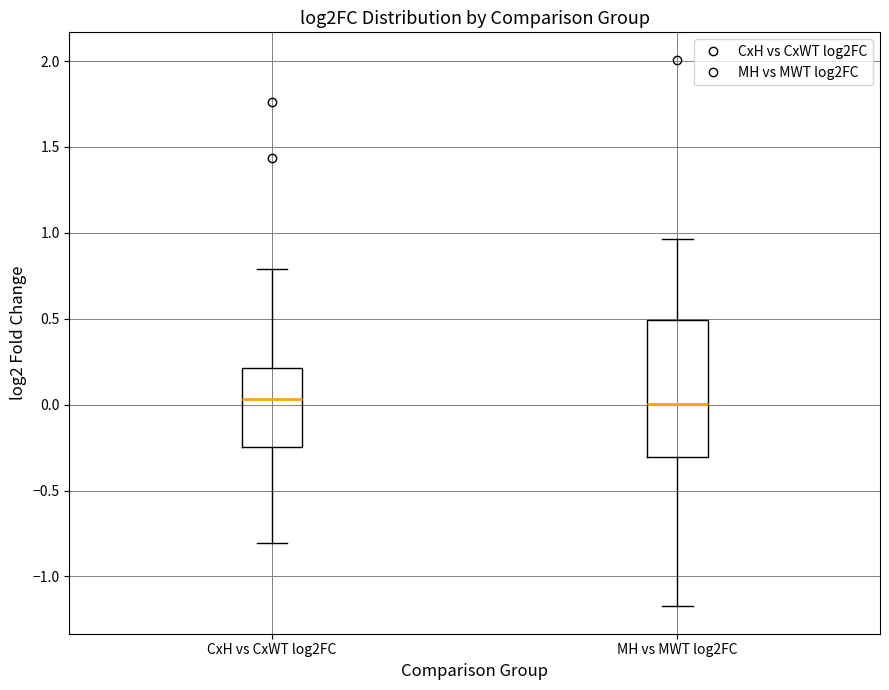

Where does the lower whisker of the box for MH vs MWT log2FC end on the y-axis? The values are not printed on the chart, so give them approximately, as read against the axis.

-1.15